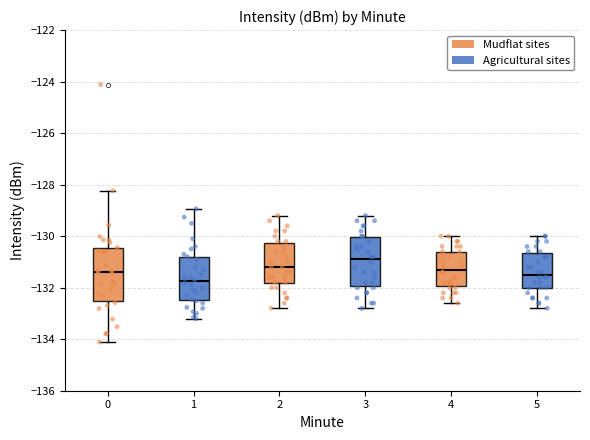

Reading left to right, read every box against the y-axis: the position of its median line, the range the box covers, and the ends of its whiskers. The values are not printed on the chart, so give them approximately, as read against the axis.

0: median -131.4, box -132.6 to -130.4, whiskers -134.2 to -128.2
1: median -131.8, box -132.4 to -130.8, whiskers -133.2 to -129.0
2: median -131.2, box -131.8 to -130.2, whiskers -132.8 to -129.2
3: median -130.8, box -132.0 to -130.0, whiskers -132.8 to -129.2
4: median -131.2, box -132.0 to -130.6, whiskers -132.6 to -130.0
5: median -131.4, box -132.0 to -130.6, whiskers -132.8 to -130.0